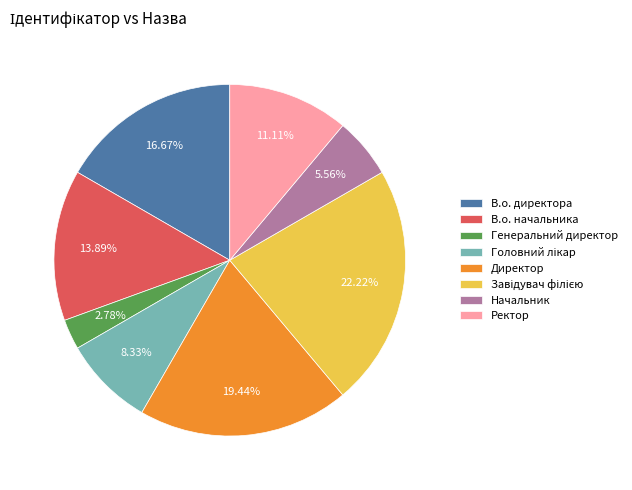

To the nearest percent, what is the difference between the largest and smallest slice percentages?

19%